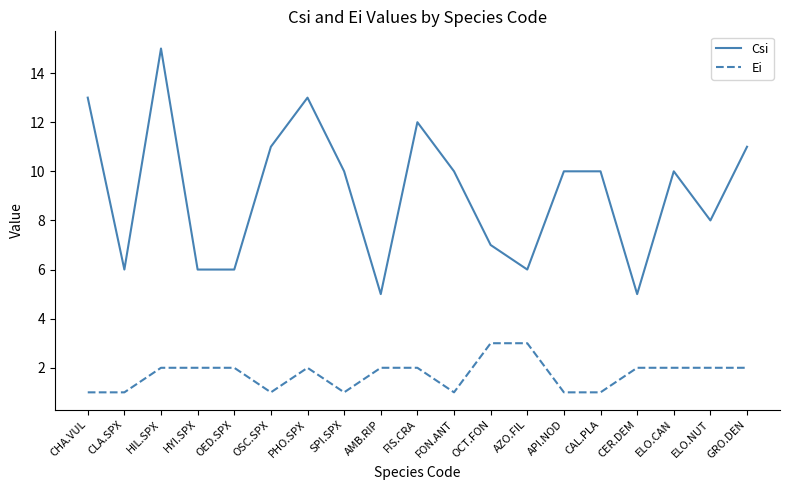

How many lines are shown in the chart?

2